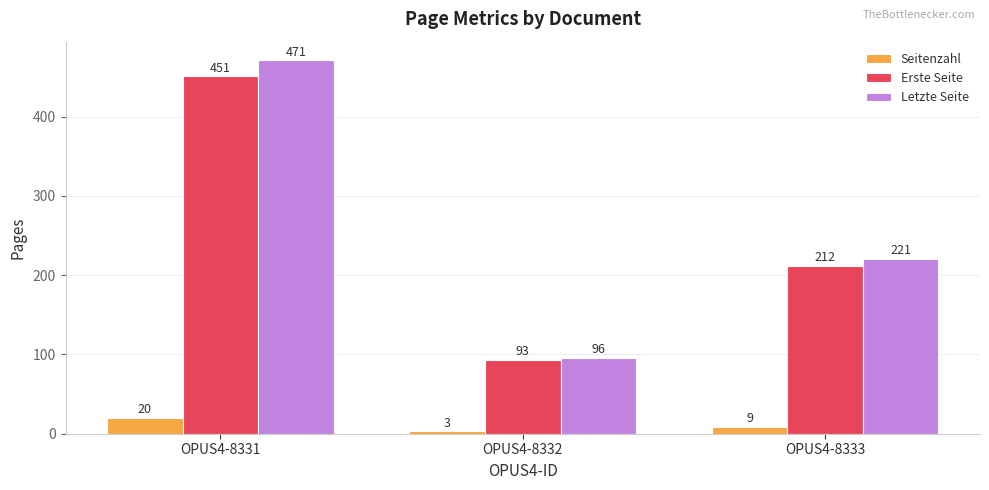

How many bars are there in each group?

3